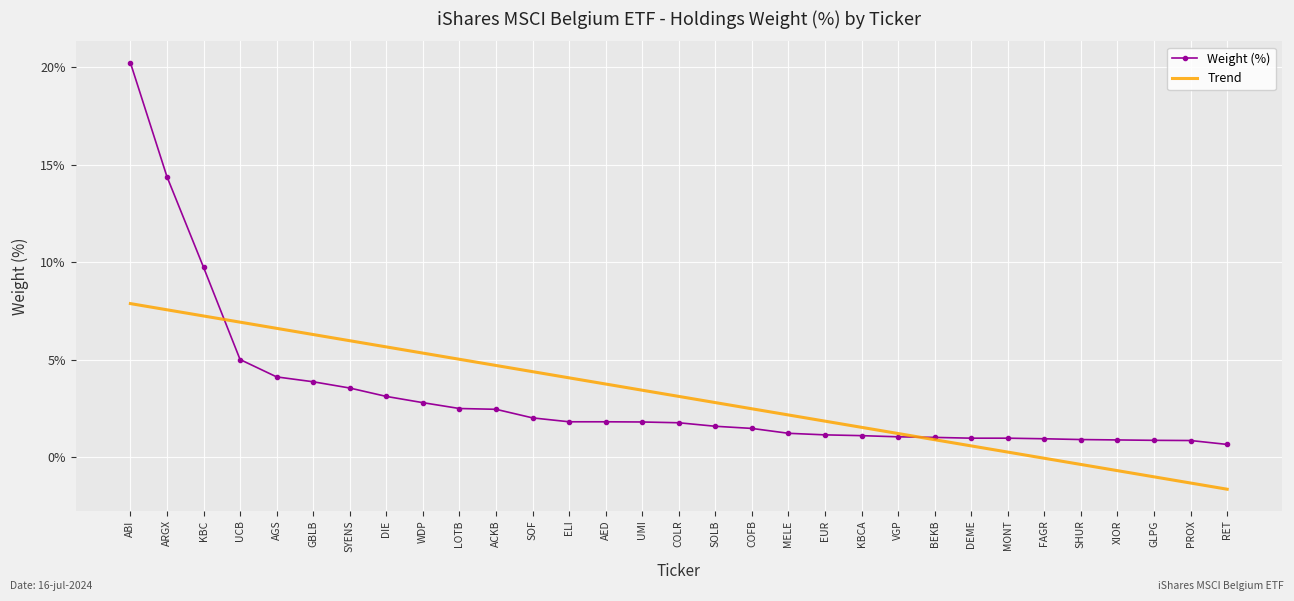

What is the total value across all series at ARGX?

21.9